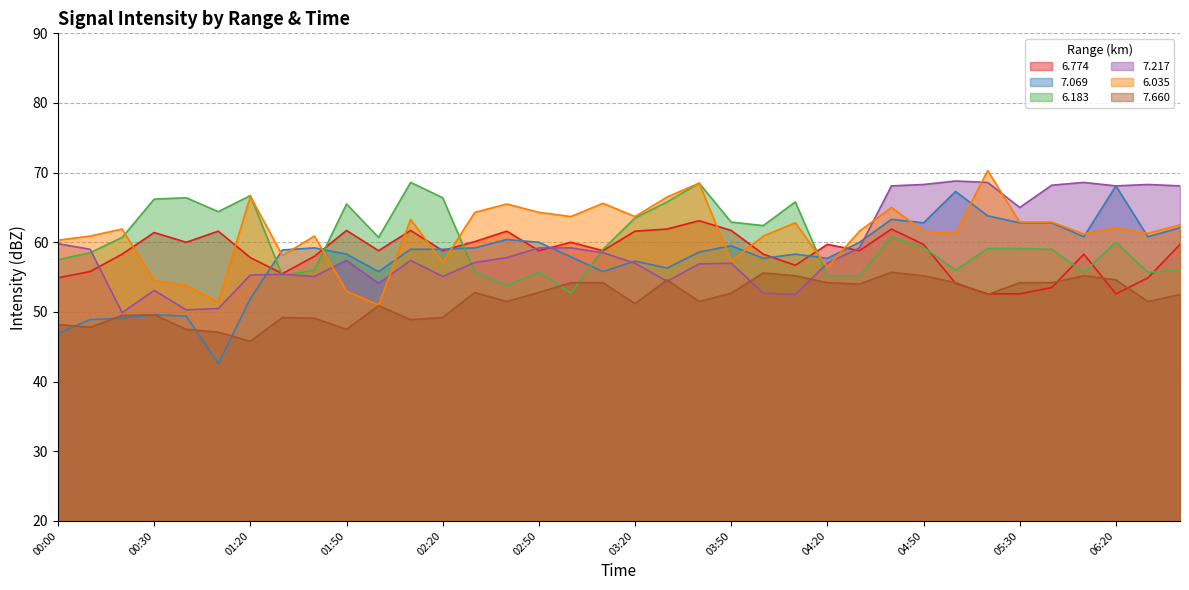

What is the difference between the highest and lowest values at 03:30?

12.1